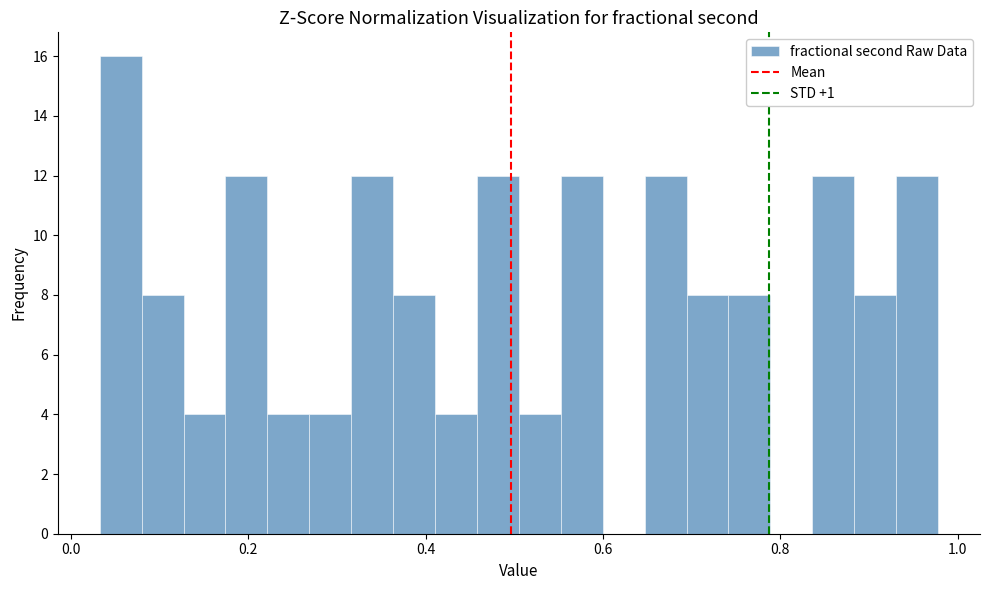

Around what value on the x-axis is the tallest bar? Give the approximate position of its centre, as read against the axis.

0.06